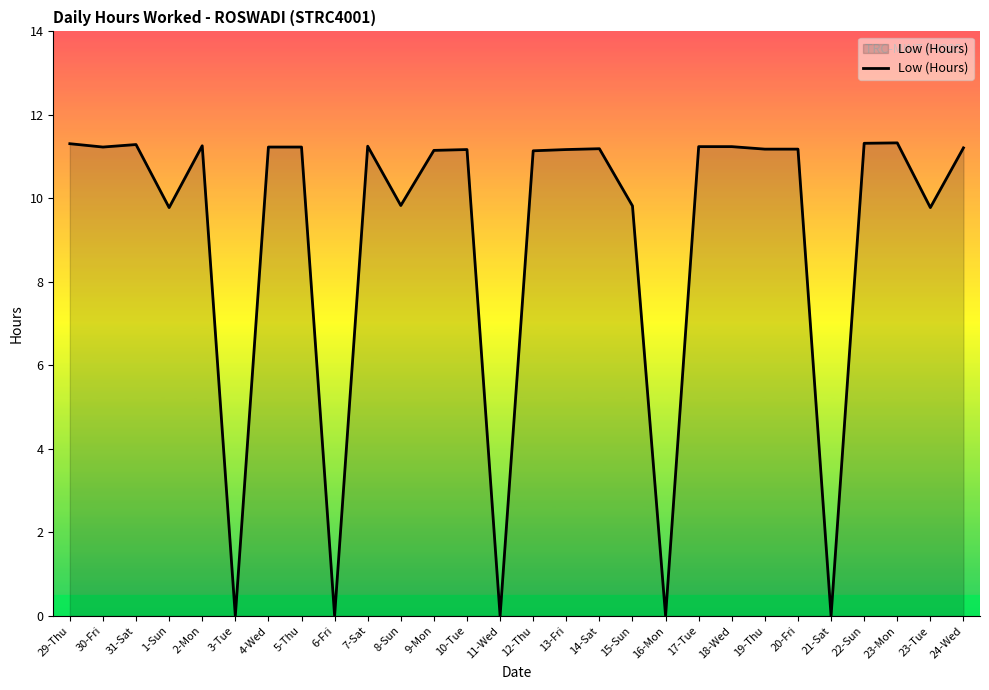

What is the difference between the maximum and minimum values?

11.3